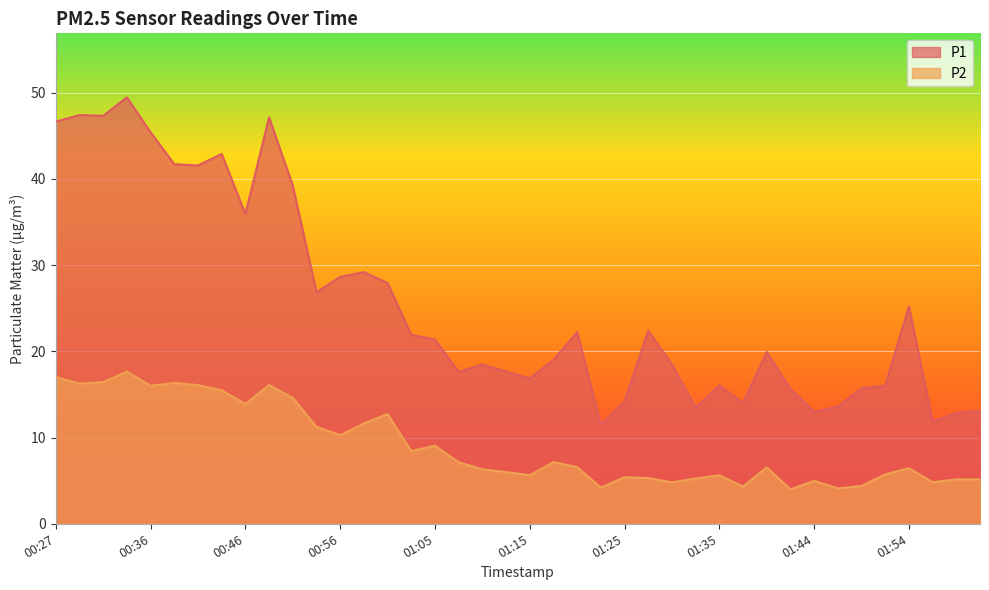

How many values in the P1 series exceed 21?

20